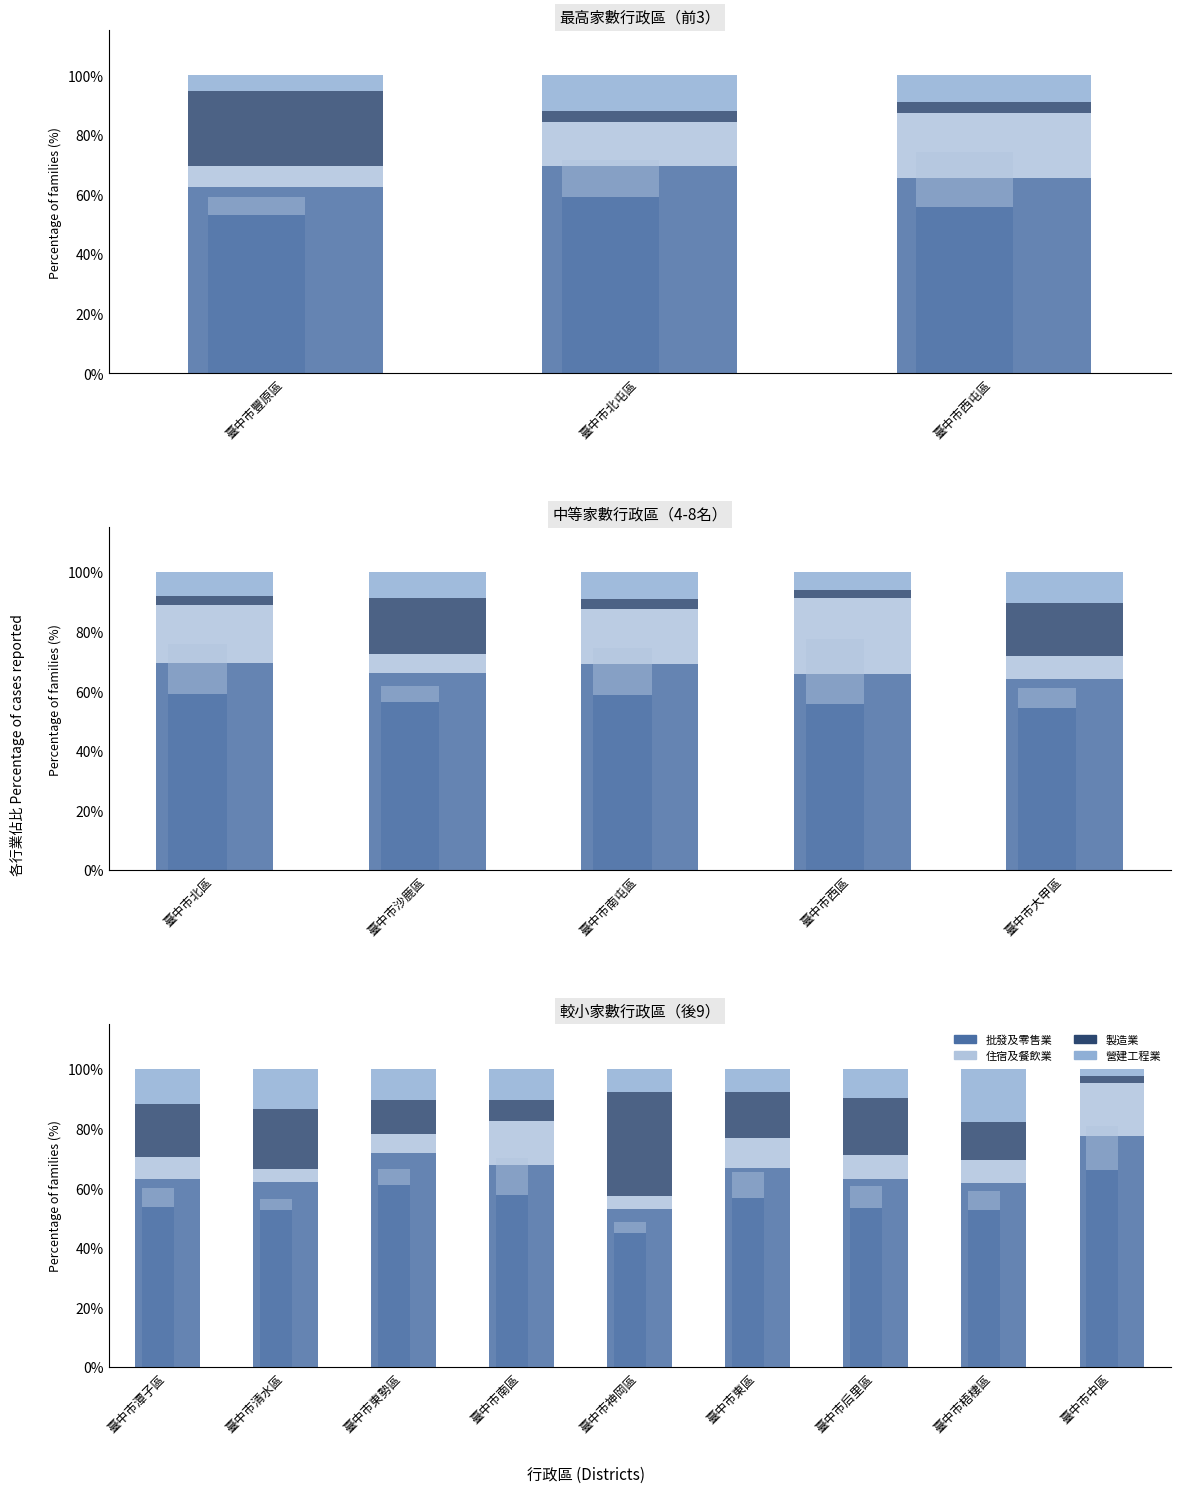

What is the difference between the maximum and second lowest values in the 營建工程業 series?

10.0